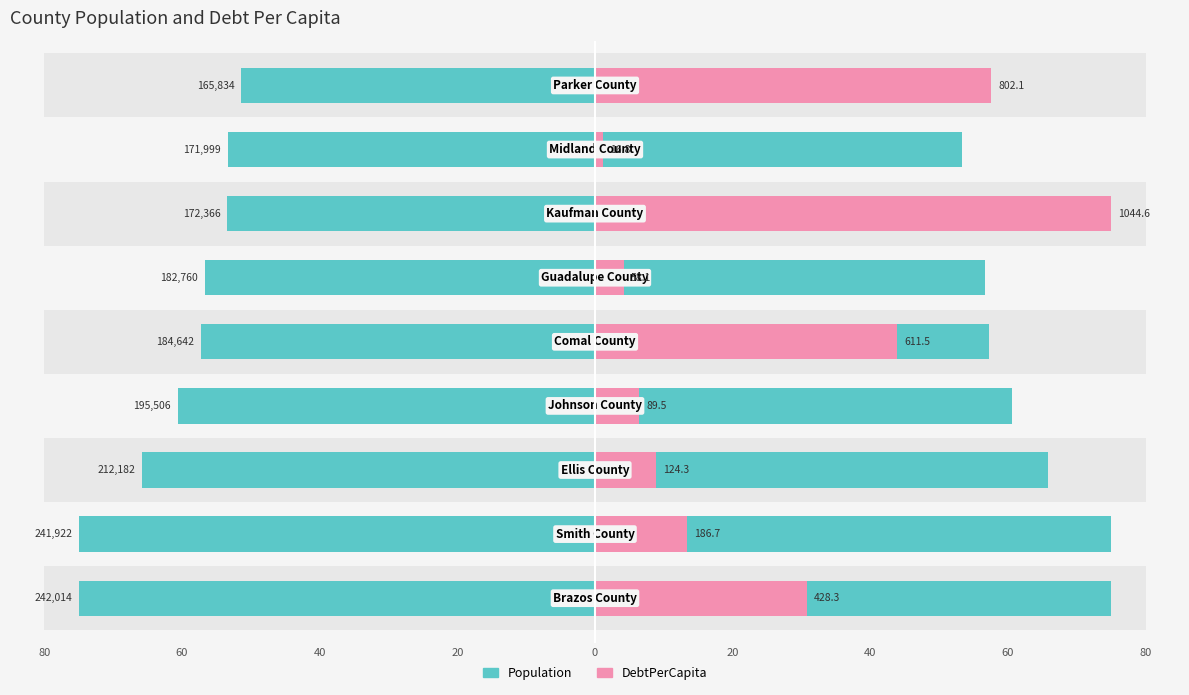

What is the approximate value of Population at 0?

57.2